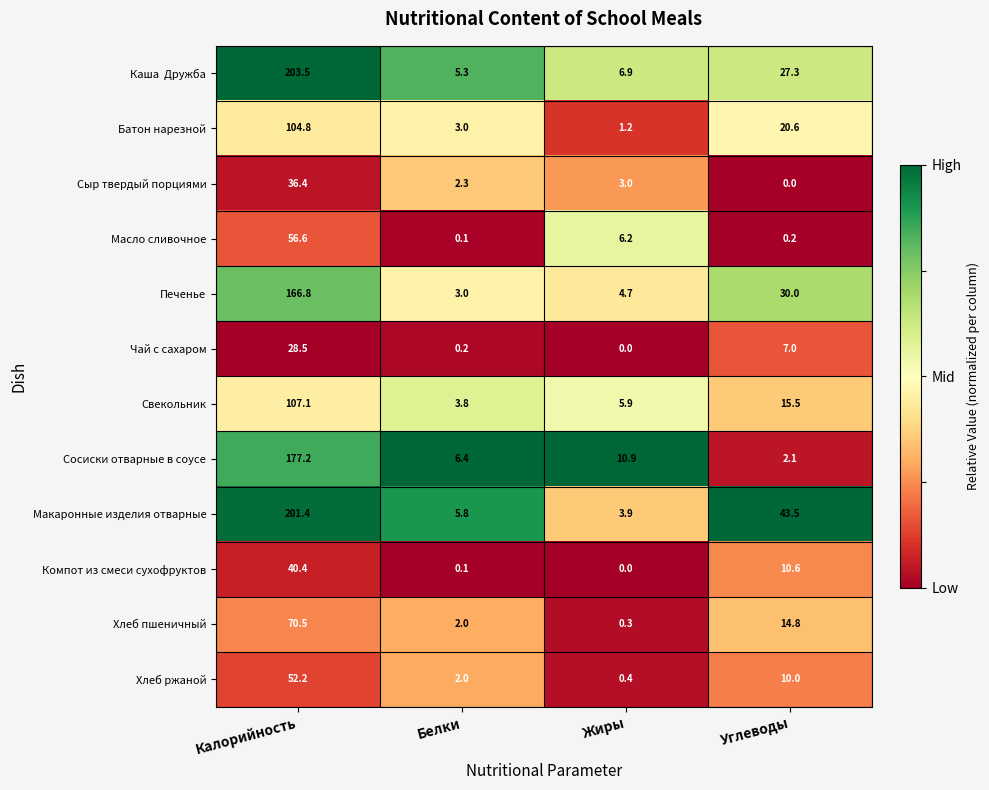

Rank the categories by Компот из смеси сухофруктов value from highest to lowest.

Калорийность, Углеводы, Белки, Жиры